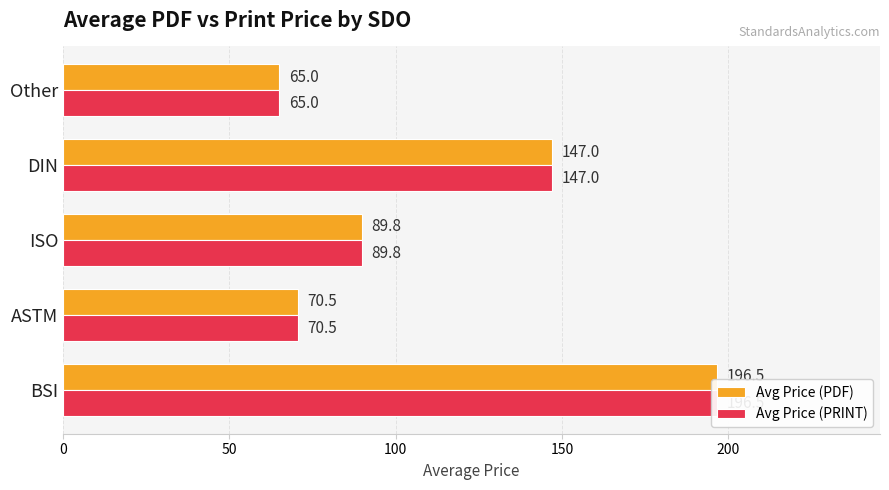

What is the difference between the Avg Price (PDF) values at 0 and 50?

126.0